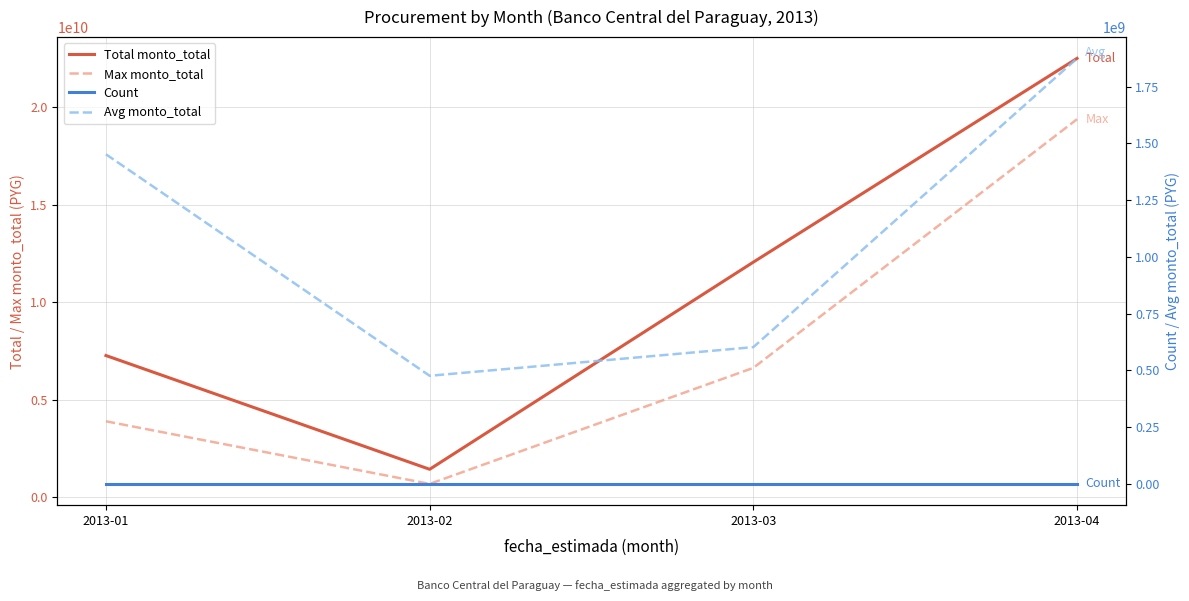

How many data points in Count are less than 12?

2